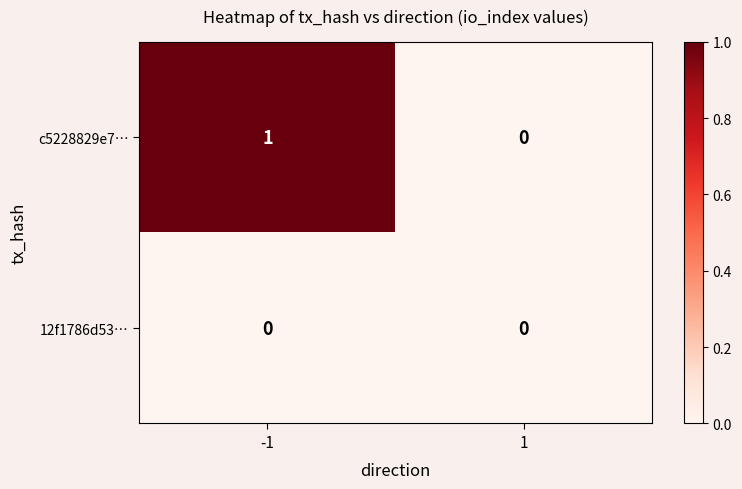

Which series has the widest spread of values?

c5228829e7…